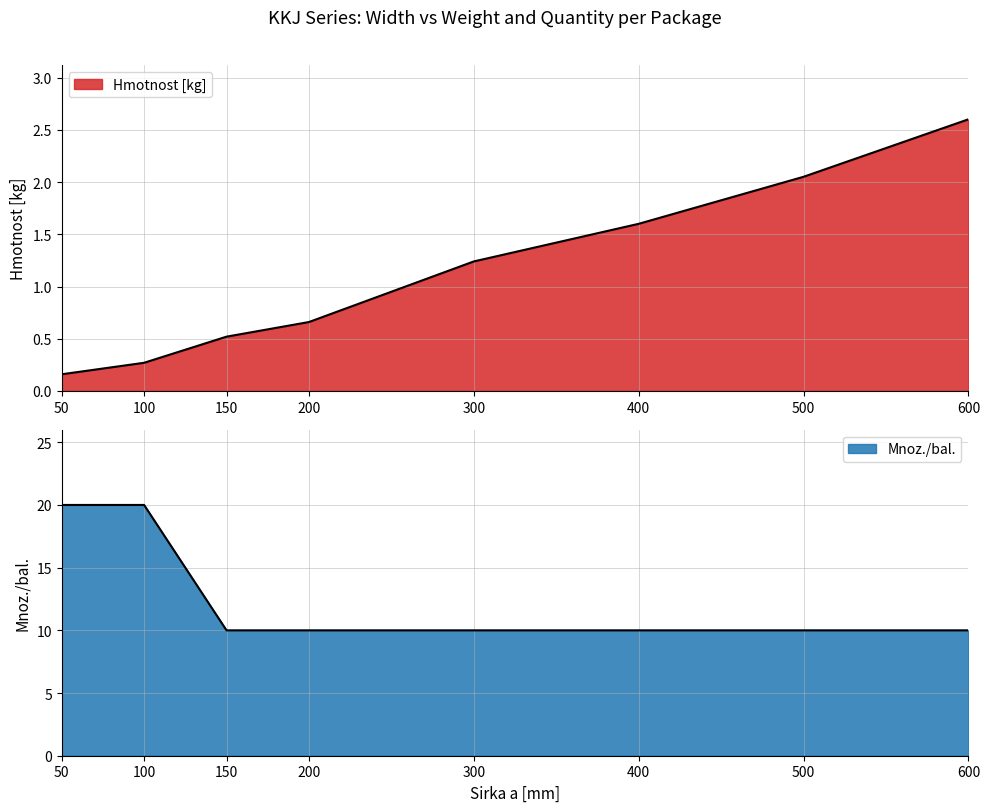

At which label is Mnoz./bal. closest to 15?

50